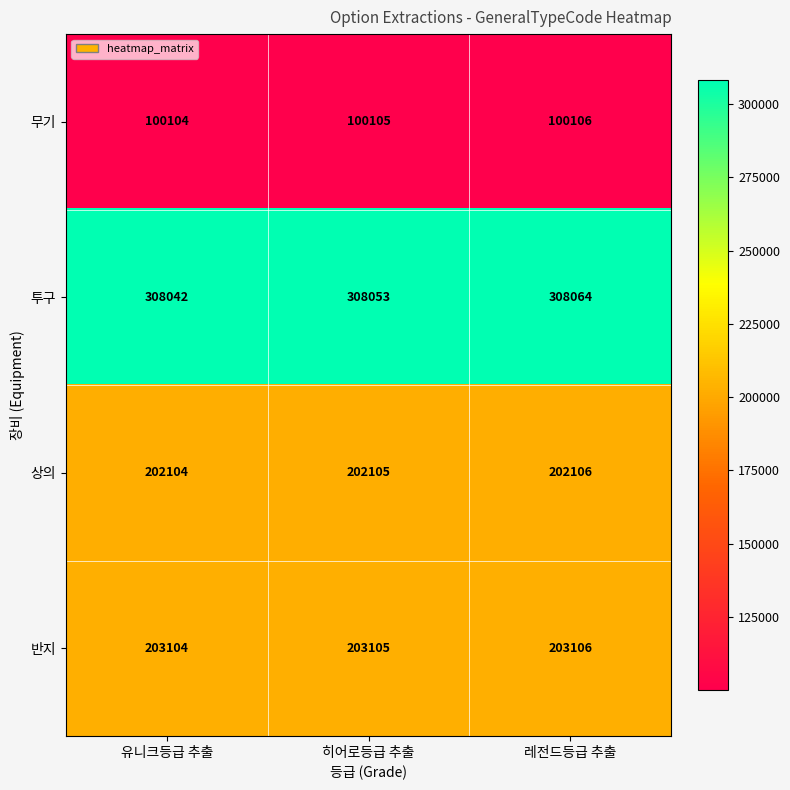

How many 상의 values are between 202104 and 202106?

3